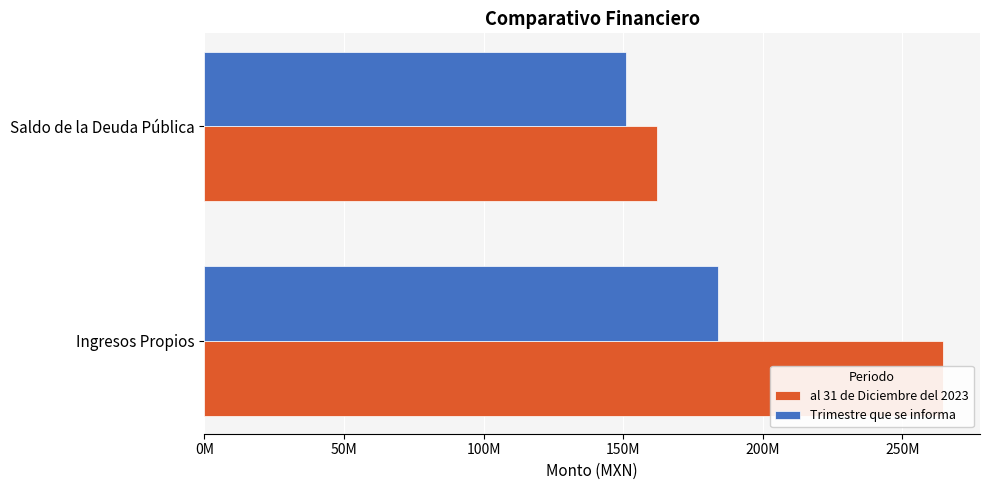

What is the total value across all series at Saldo de la Deuda Pública?

313020599.5